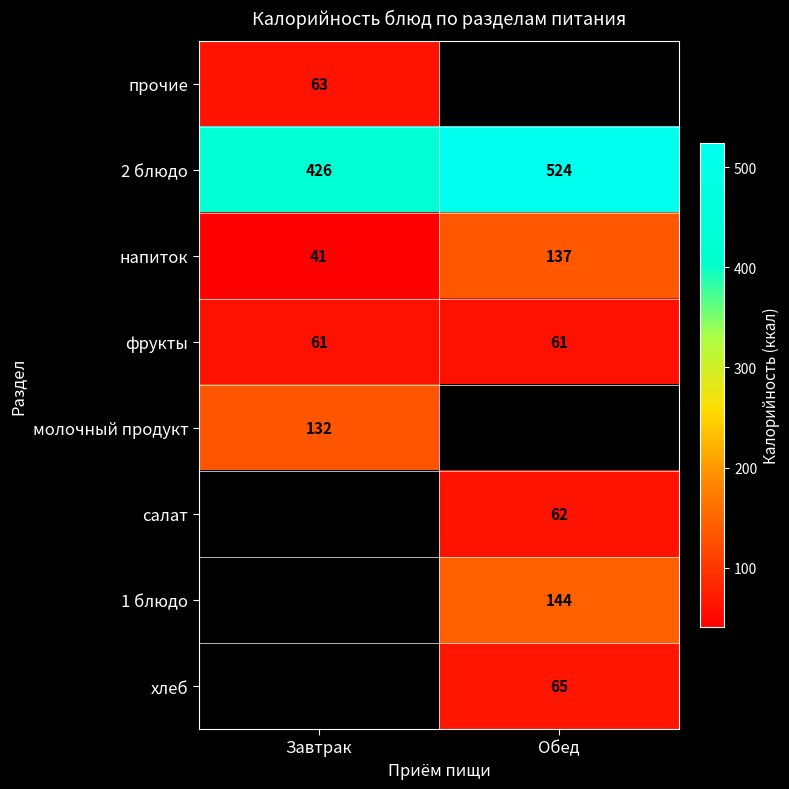

Between Обед and Завтрак, which is larger?

Завтрак